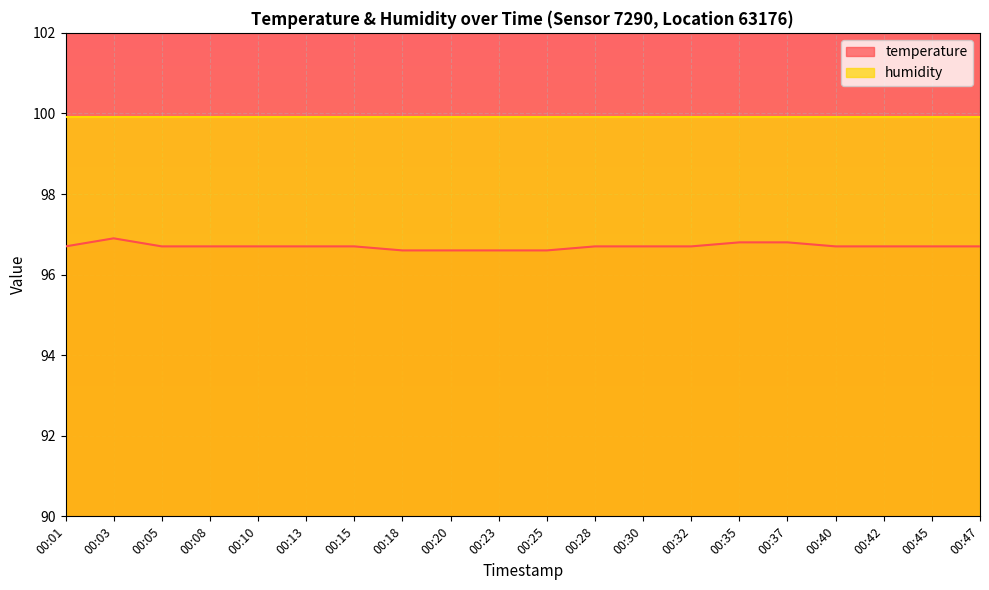

Reading right to left, extract all data points from this chart.

00:47=96.7	00:45=96.7	00:42=96.7	00:40=96.7	00:37=96.8	00:35=96.8	00:32=96.7	00:30=96.7	00:28=96.7	00:25=96.6	00:23=96.6	00:20=96.6	00:18=96.6	00:15=96.7	00:13=96.7	00:10=96.7	00:08=96.7	00:05=96.7	00:03=96.9	00:01=96.7